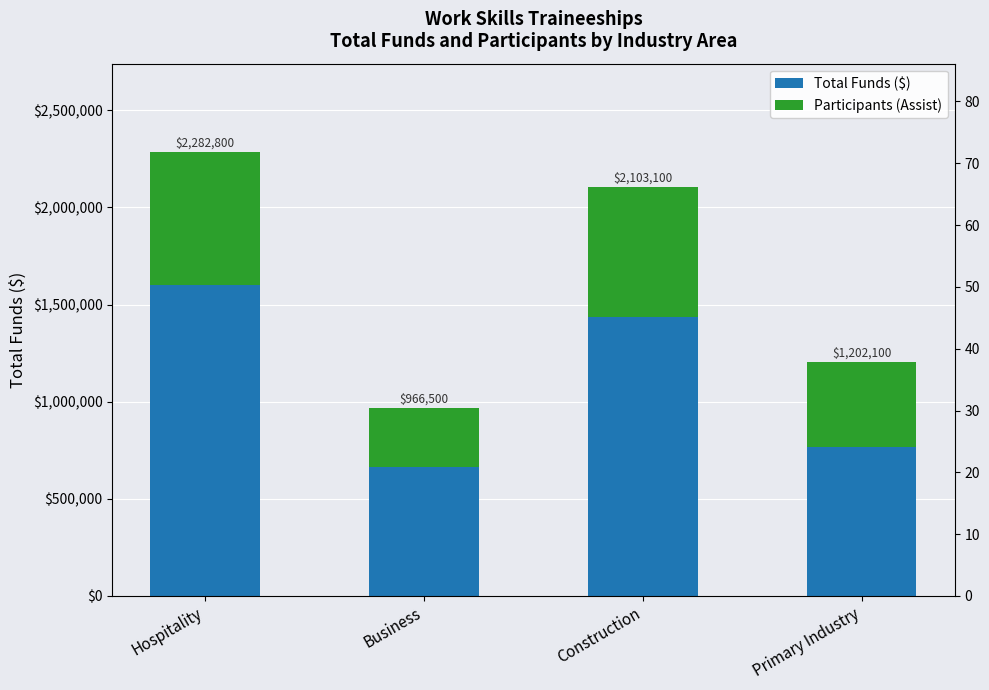

Are the bars horizontal?

No